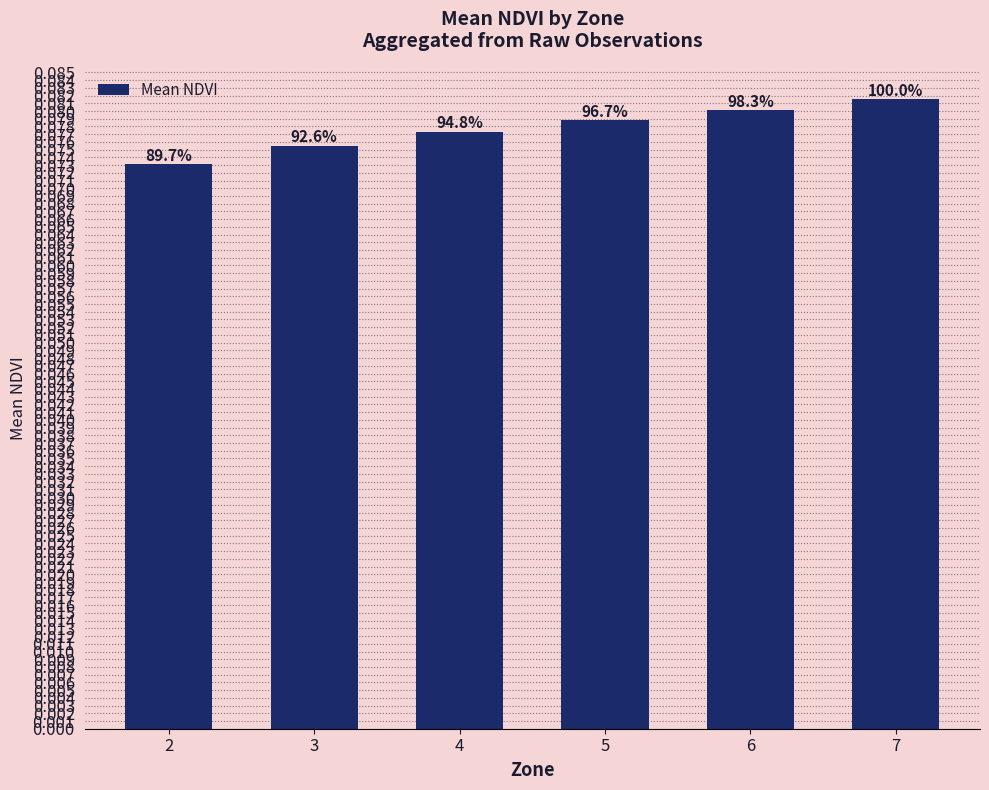

Read the value at 3.

0.1